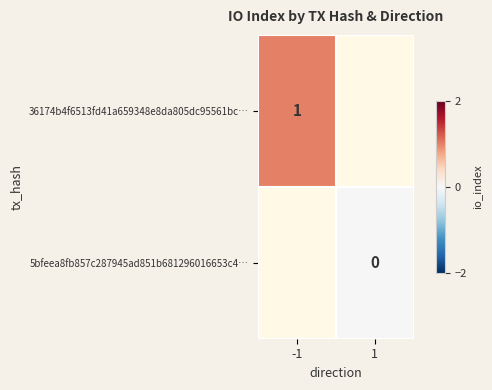

The value of 36174b4f6513fd41a659348e8da805dc95561bc… at -1 is 0.5. True or false?

False